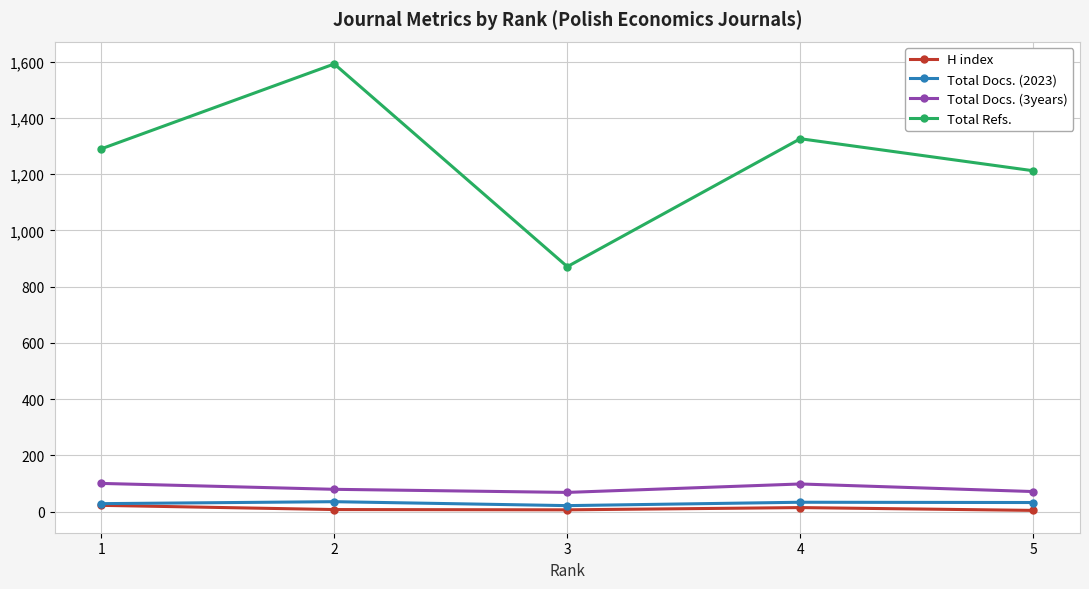

True or false: Total Docs. (2023) and Total Docs. (3years) intersect in this chart.

False